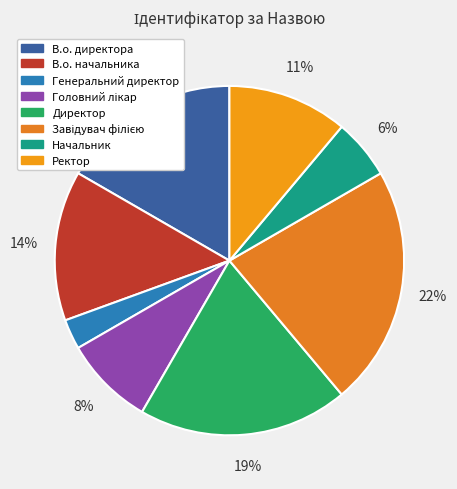

Does any single category account for the majority?

No